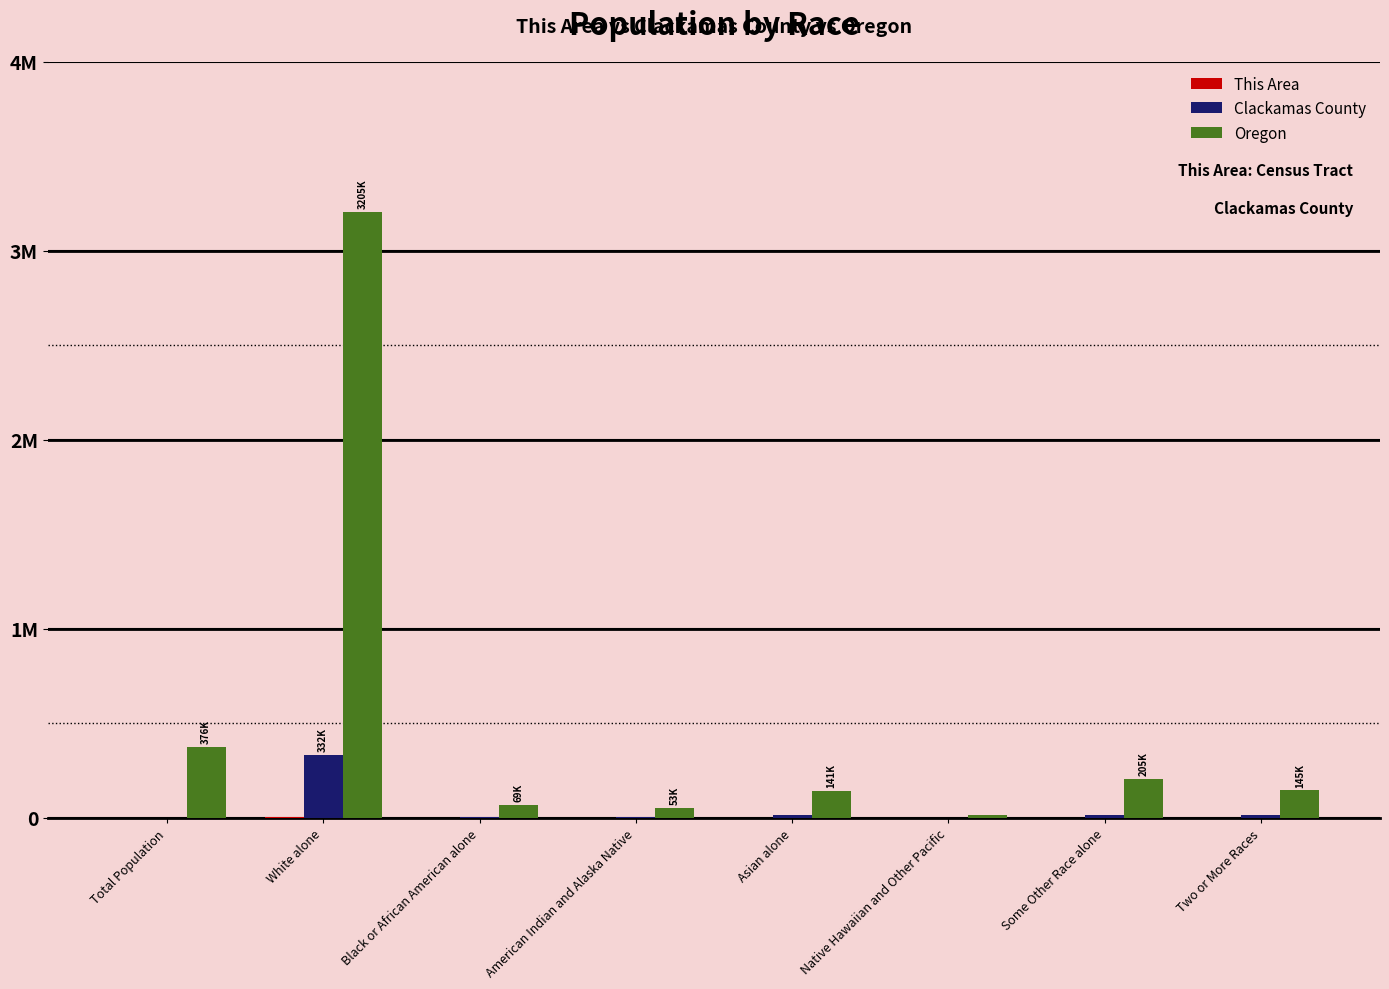

What is the sum of the This Area values at Black or African American alone and Total Population?

26